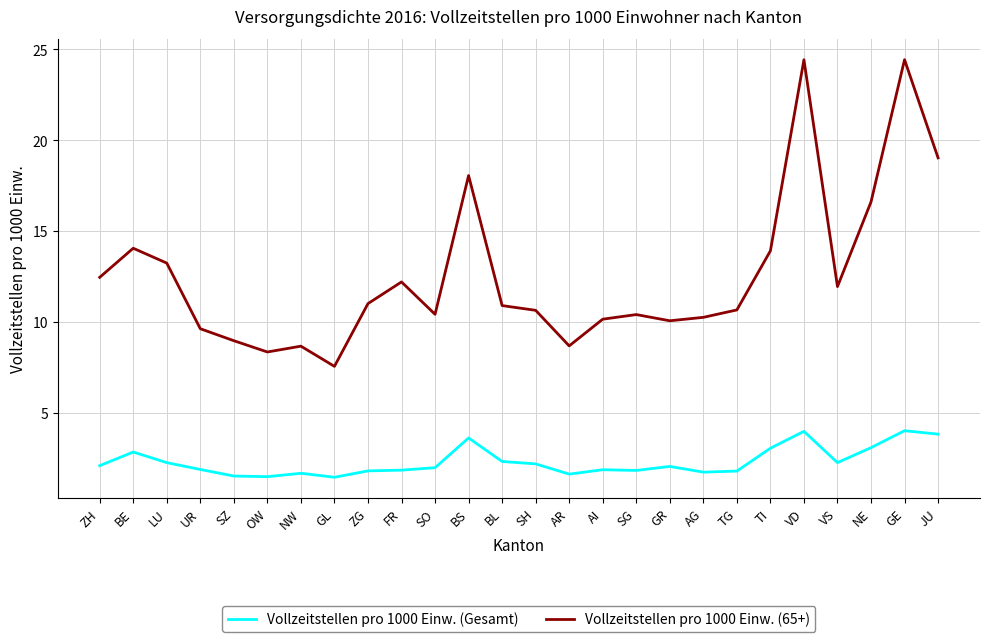

What is the lowest value of the Vollzeitstellen pro 1000 Einw. (65+) series?

7.6